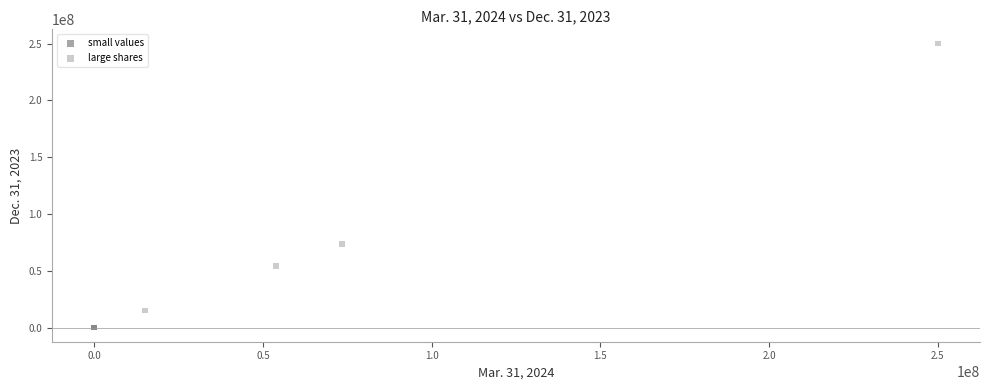

Which series has the largest Y range (max minus min)?

large shares